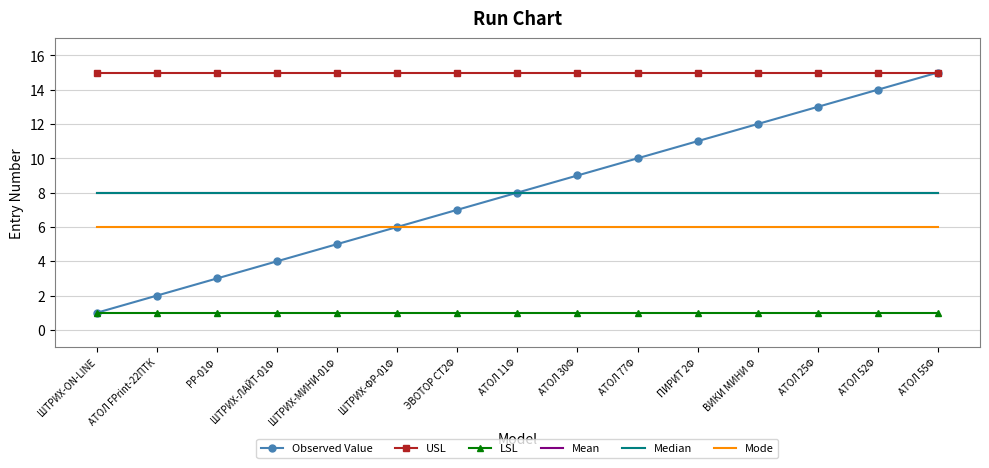

What are all the series names shown in the legend?

Observed Value, USL, LSL, Mean, Median, Mode